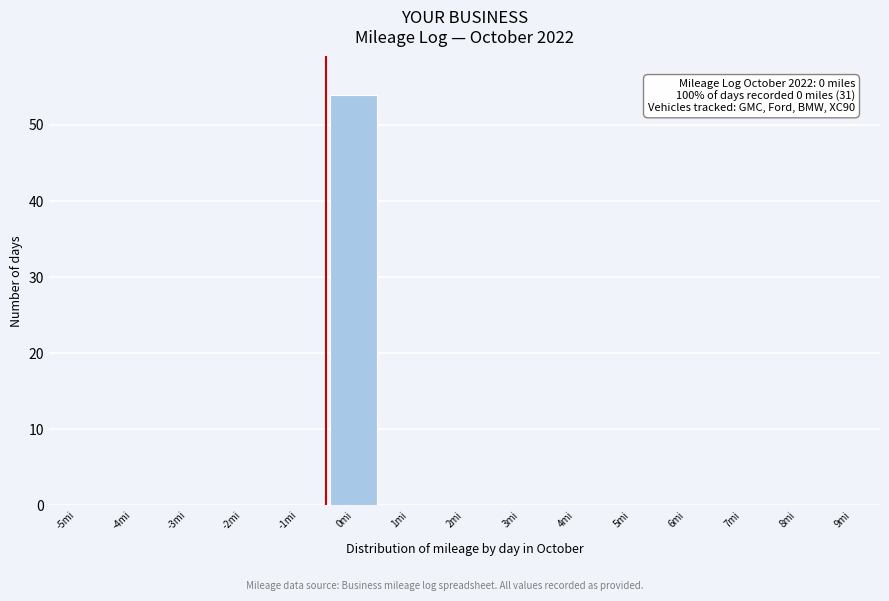

Reading left to right, list all the values displayed in this chart.

-5mi=0	-4mi=0	-3mi=0	-2mi=0	-1mi=0	0mi=54	1mi=0	2mi=0	3mi=0	4mi=0	5mi=0	6mi=0	7mi=0	8mi=0	9mi=0